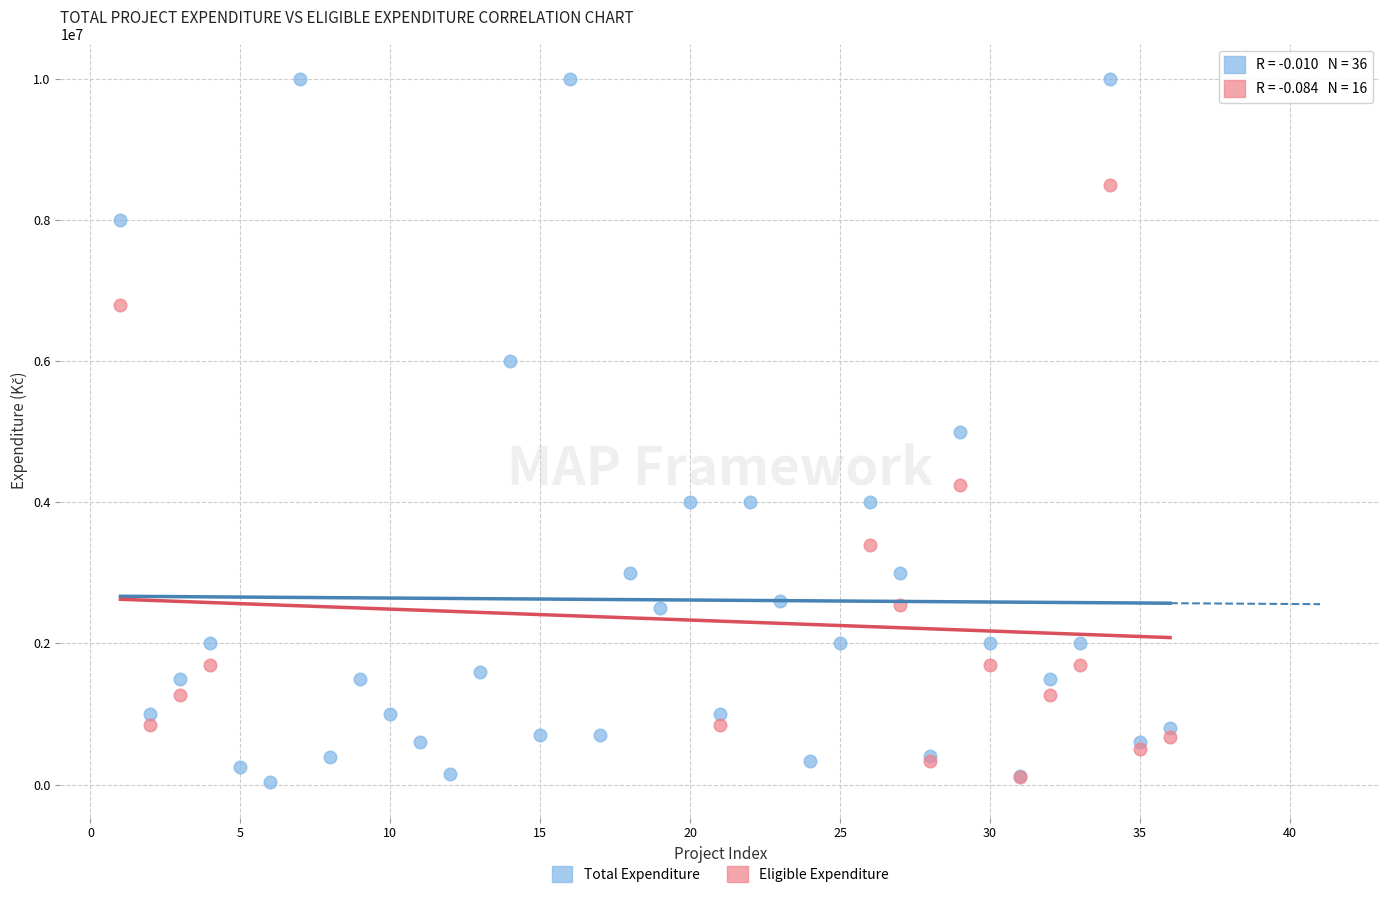

Which series contains the highest Y value?

Total Expenditure